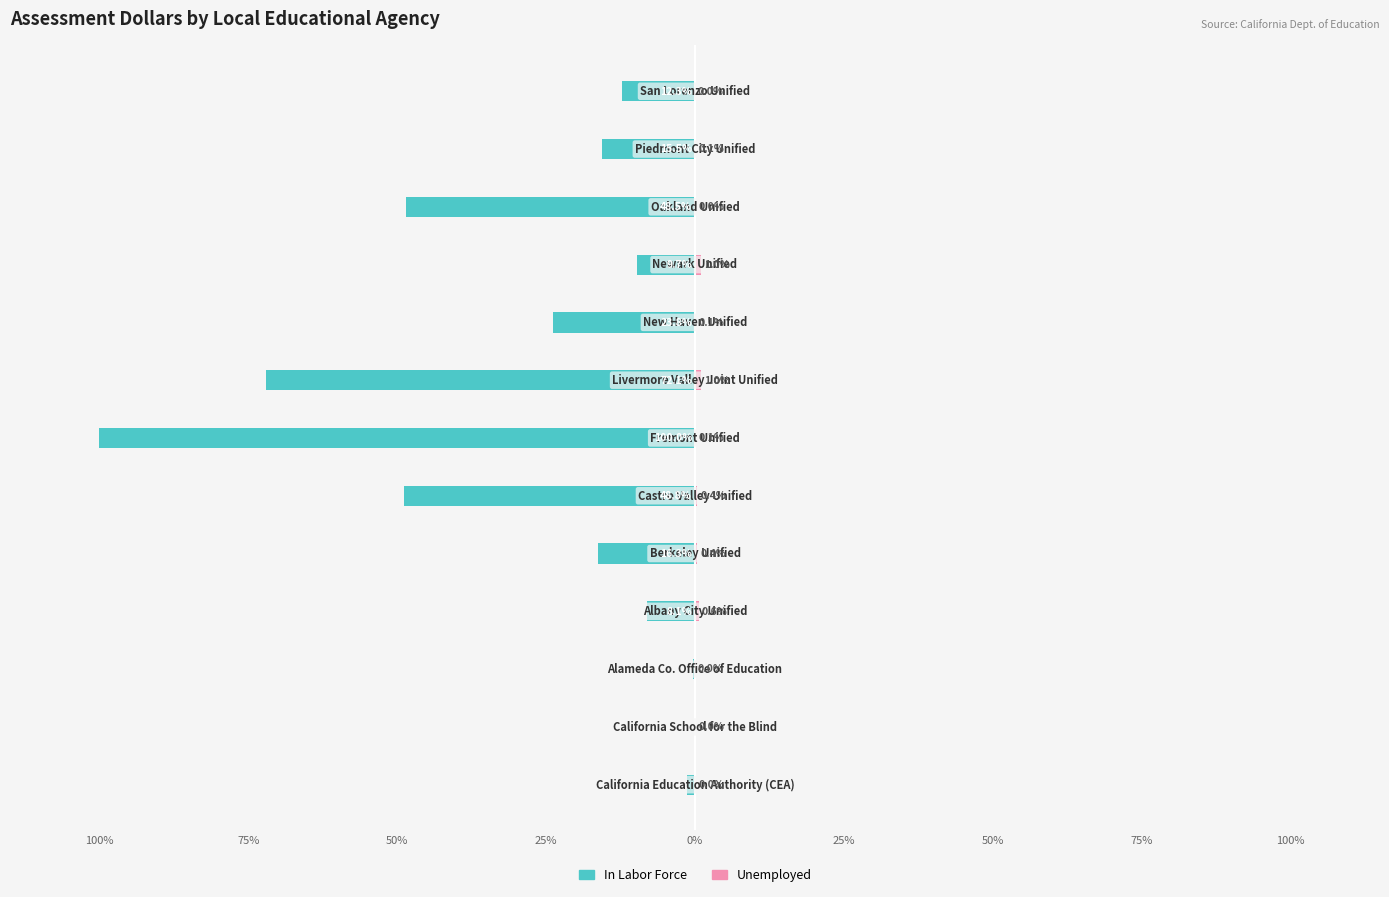

Reading left to right, transcribe all the data shown in this chart.

In Labor Force: -1.4	-0.1	-0.3	-8.1	-16.3	-48.8	-100.0	-72.1	-23.8	-9.7	-48.5	-15.5	-12.3
Unemployed: 0.0	0.0	0.0	0.6	0.4	0.4	0.1	1.0	0.1	1.0	0.0	0.1	0.0